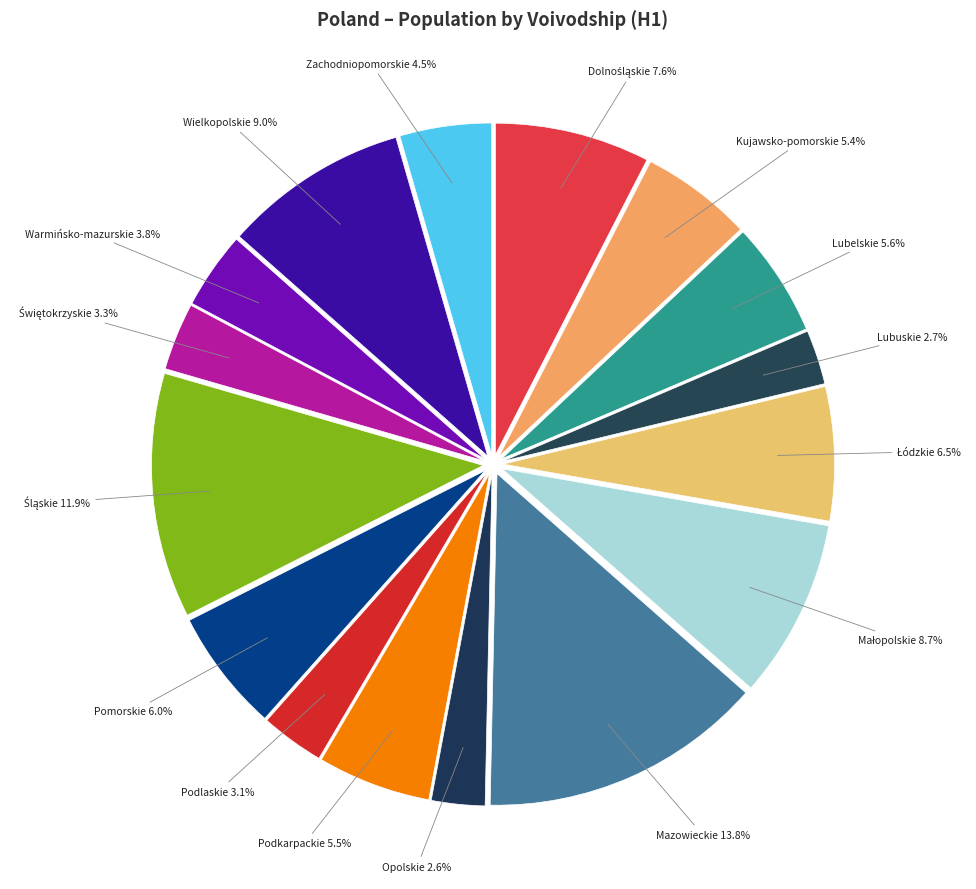

How much of the chart is everything except Kujawsko-pomorskie?

94.6%